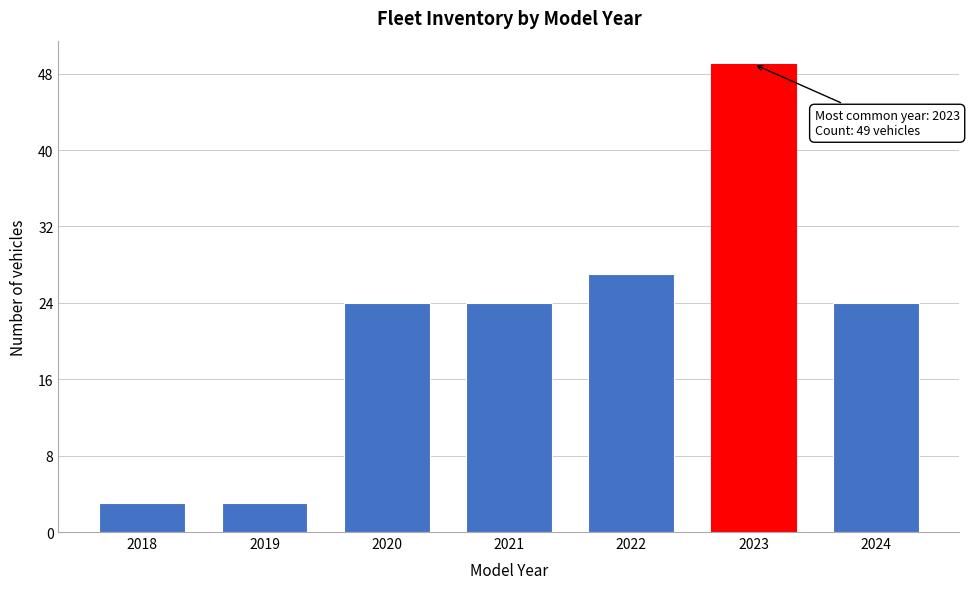

Reading left to right, what are all the values shown in this chart?

2018=3	2019=3	2020=24	2021=24	2022=27	2023=49	2024=24